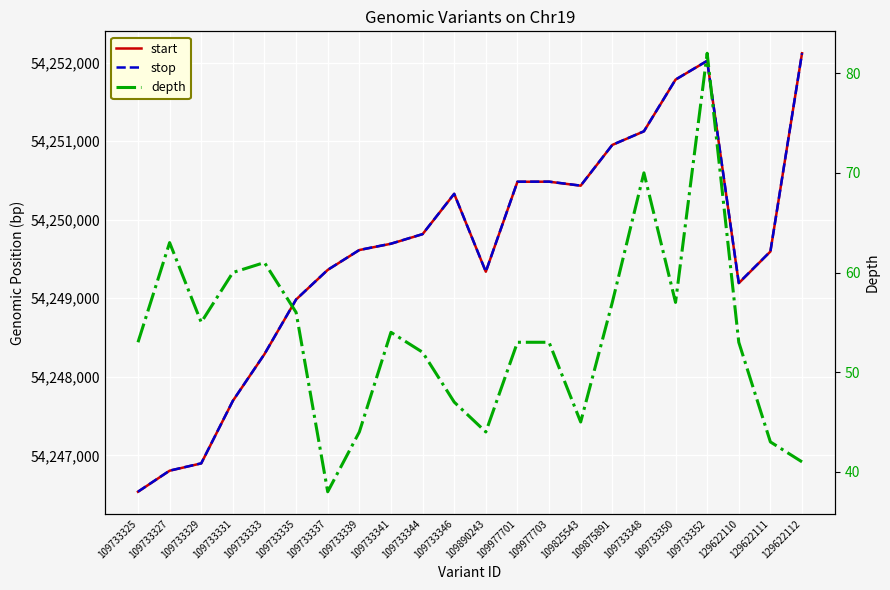

At how many categories does at least one series exceed 10671857?

22